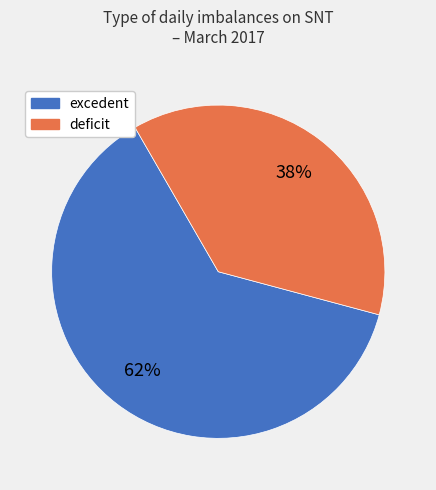

What is the ratio of the value at deficit to the value at excedent?

0.6